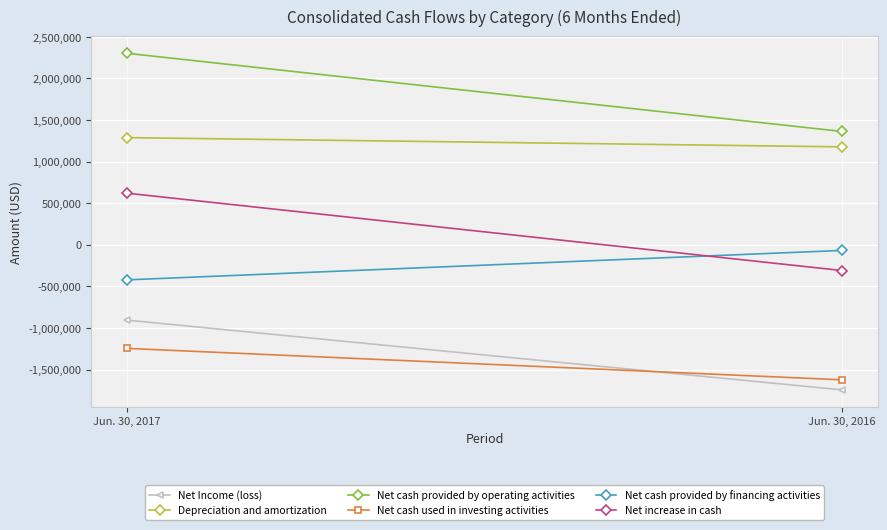

What is the sum of the Net increase in cash values at Jun. 30, 2017 and Jun. 30, 2016?

310000